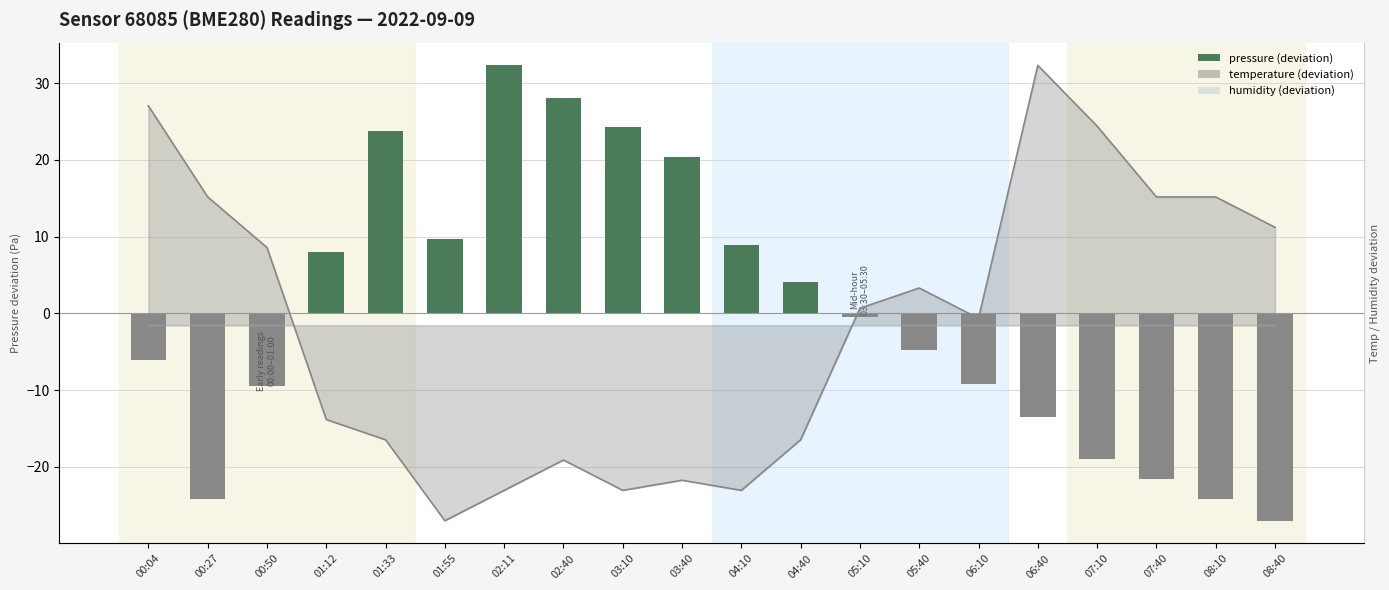

How many data points are less than 0?

11